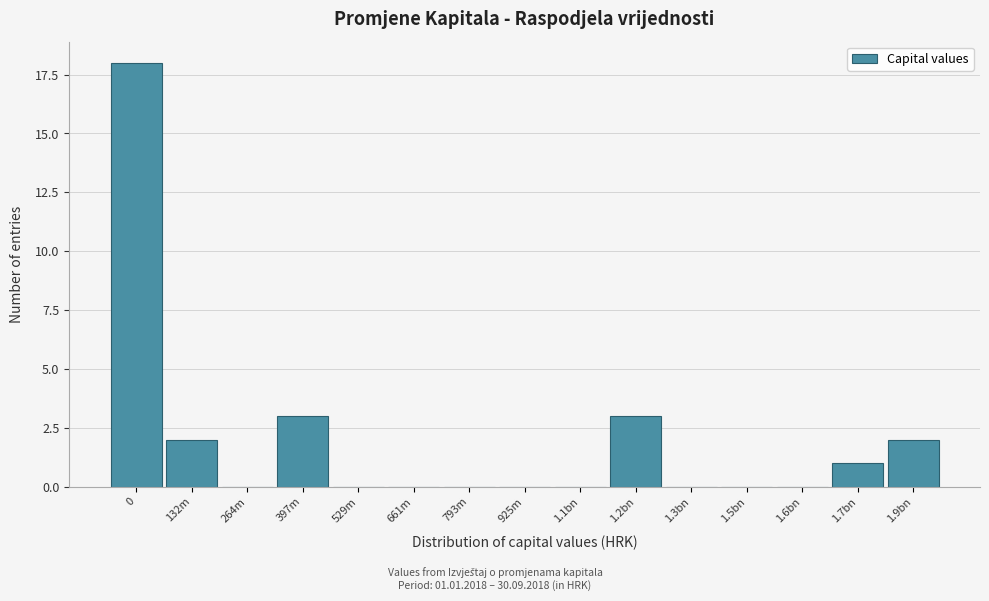

Reading right to left, list all the values displayed in this chart.

1.9bn=2	1.7bn=1	1.6bn=0	1.5bn=0	1.3bn=0	1.2bn=3	1.1bn=0	925m=0	793m=0	661m=0	529m=0	397m=3	264m=0	132m=2	0=18